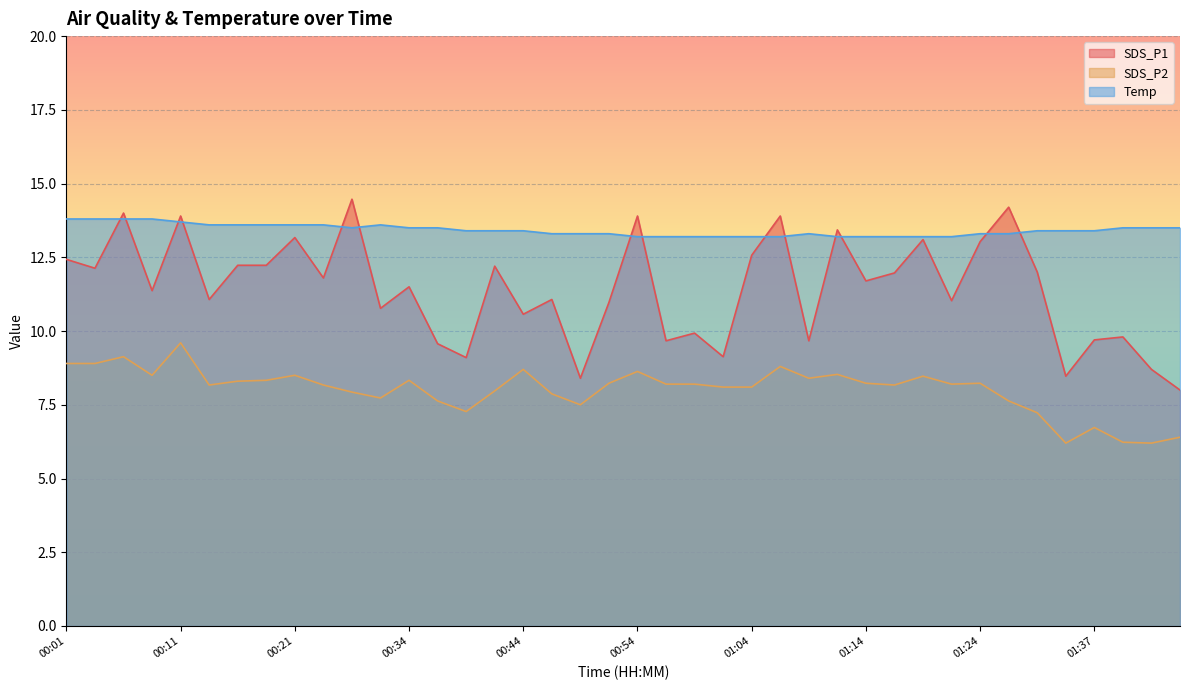

What is the difference between the maximum and minimum values in the SDS_P2 series?

3.4